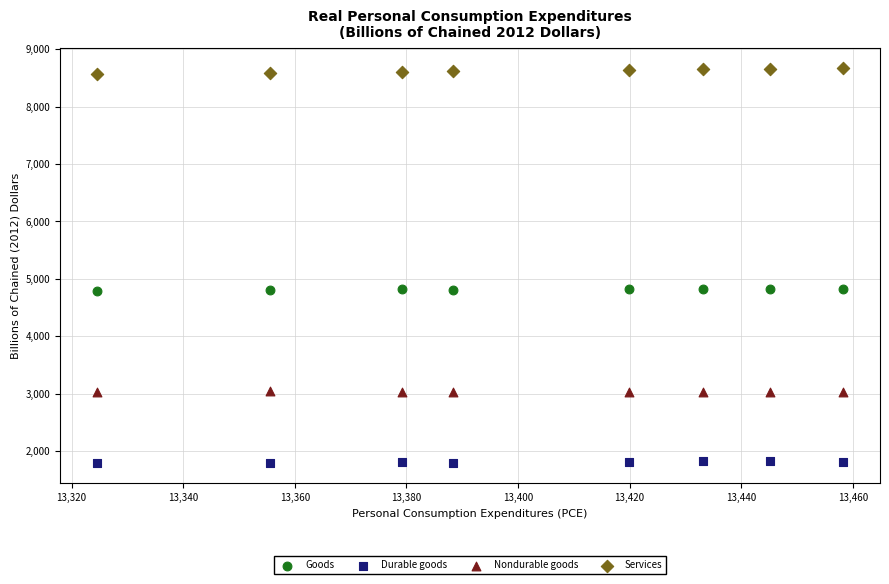

Which series contains the lowest Y value?

Durable goods